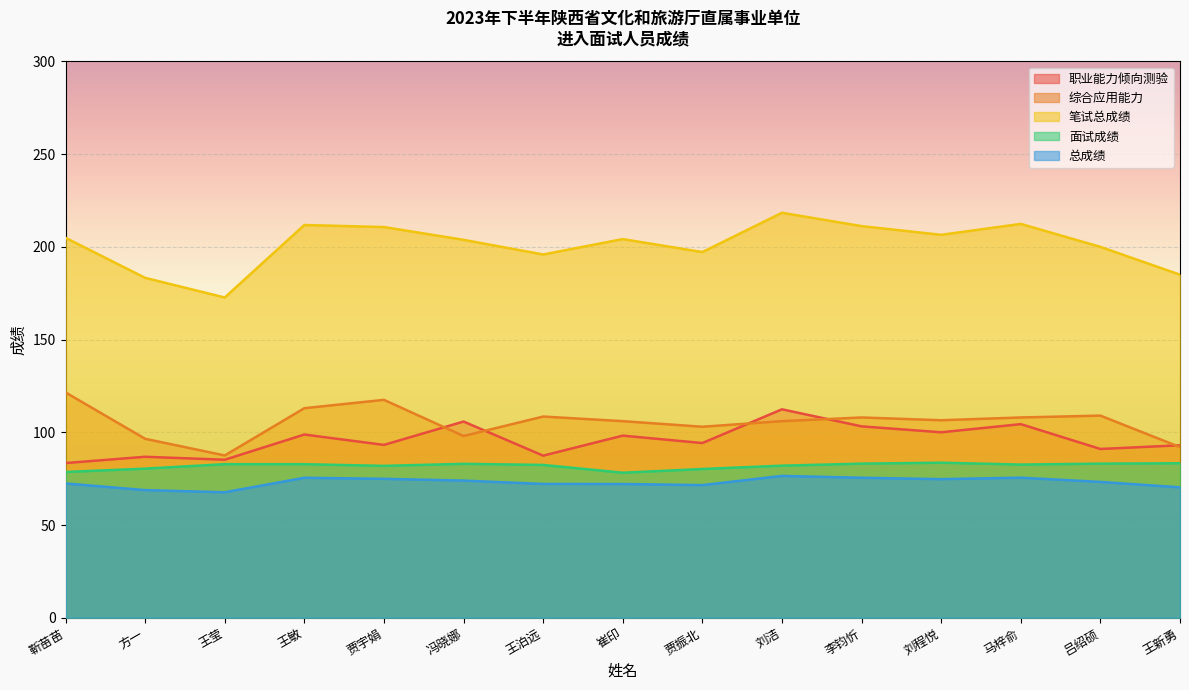

What are all the series names shown in the legend?

职业能力倾向测验, 综合应用能力, 笔试总成绩, 面试成绩, 总成绩